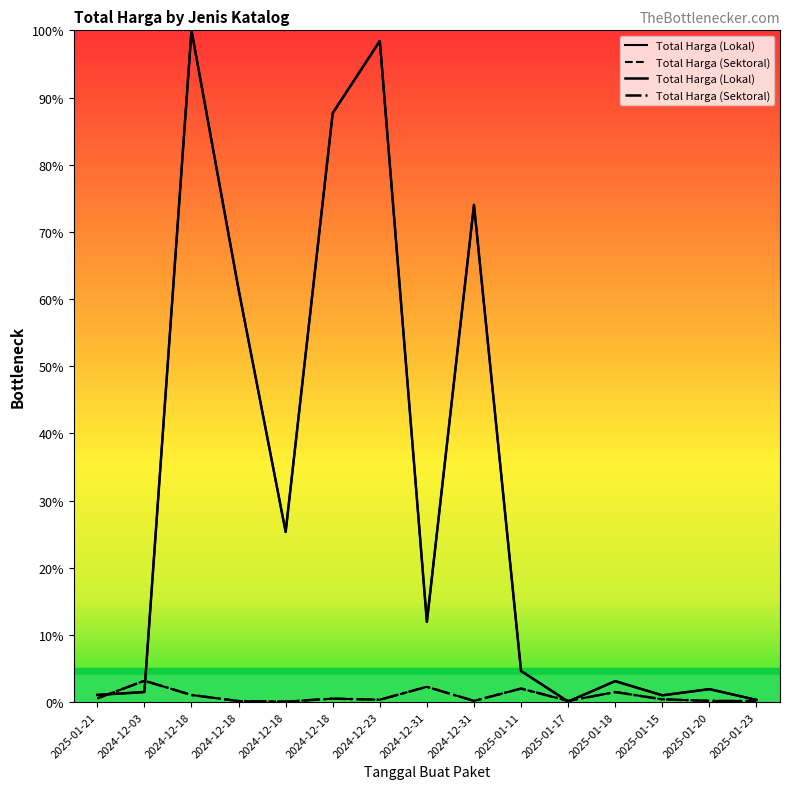

At which category does the chart reach its minimum across all series?

2024-12-18